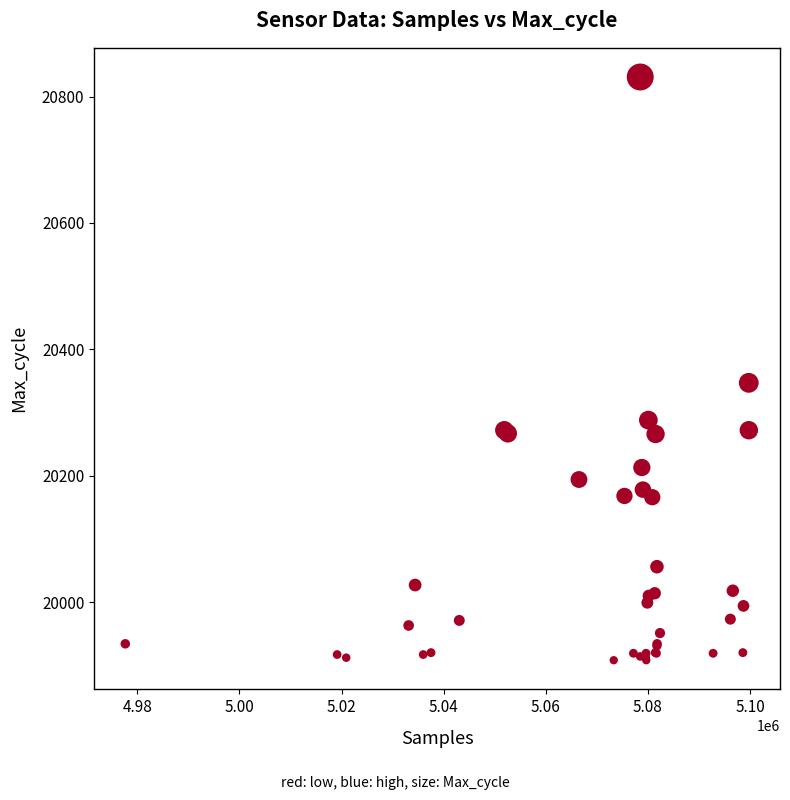

What Y value in the scatter plot is closest to 20369?

20347